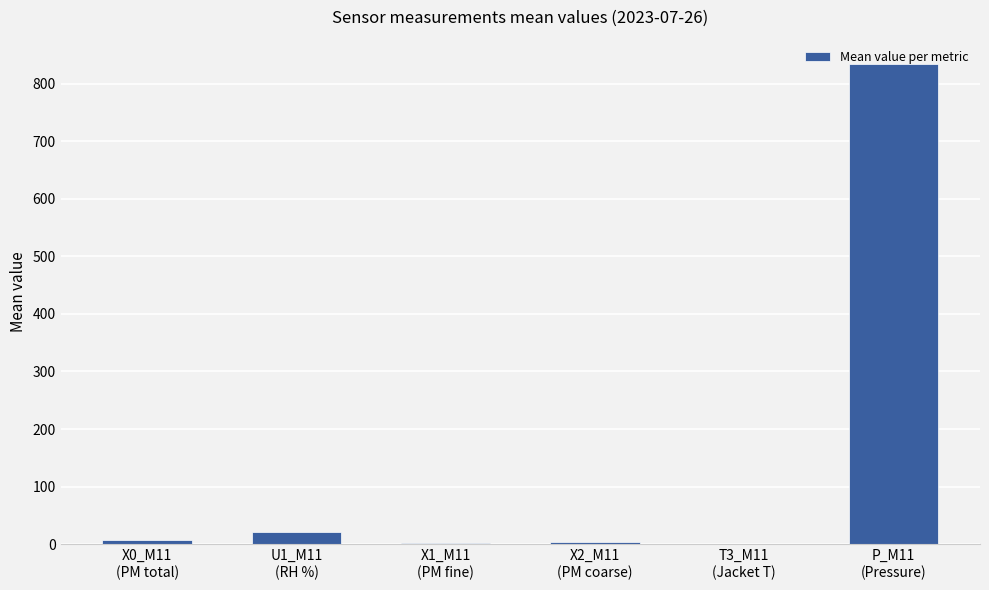

What is the greatest value displayed?

834.4